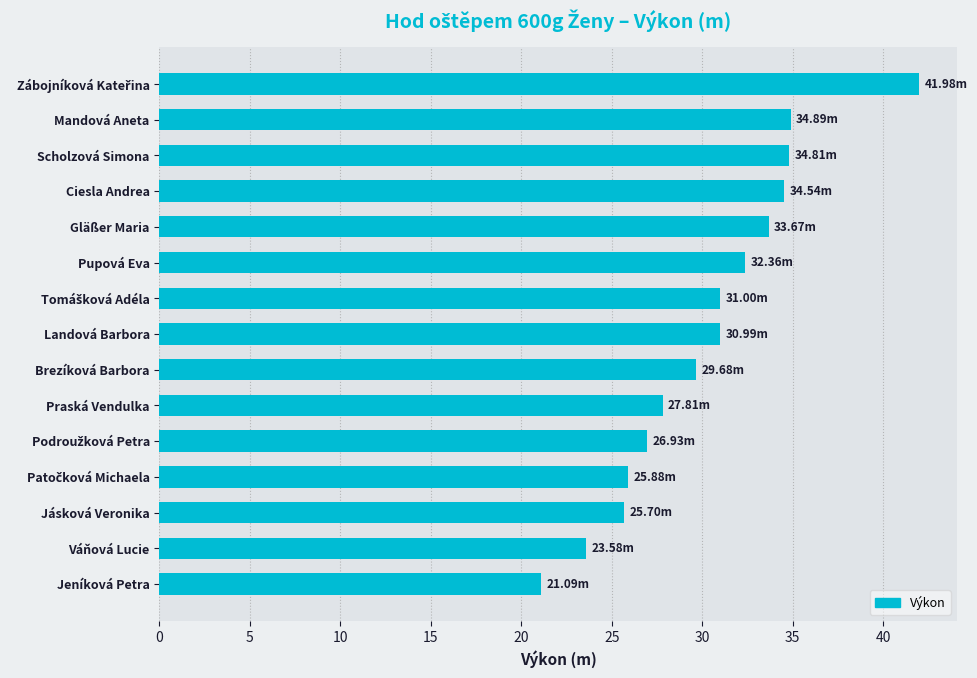

Between Brezíková Barbora and Gläßer Maria, which is larger?

Gläßer Maria